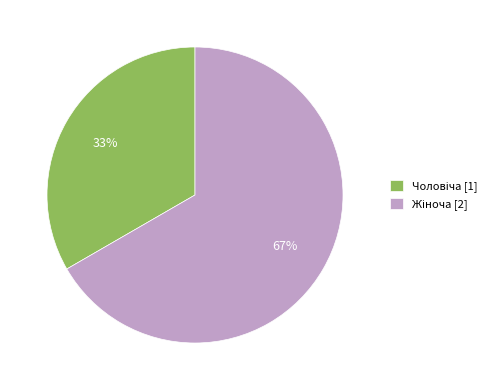

To the nearest percent, what is the average slice percentage?

50%